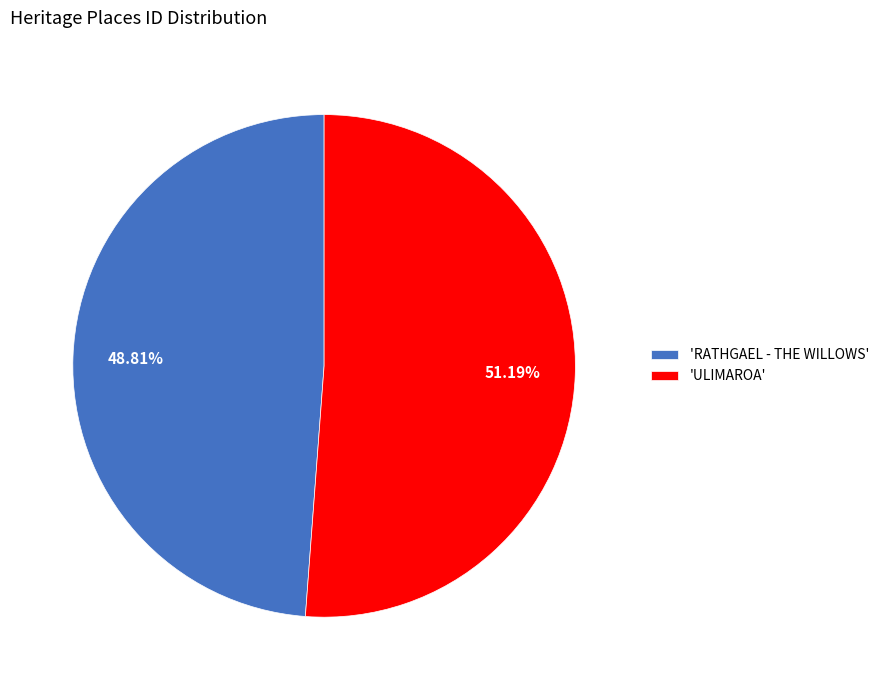

Combined, do 'ULIMAROA' and 'RATHGAEL - THE WILLOWS' account for over 50%?

Yes